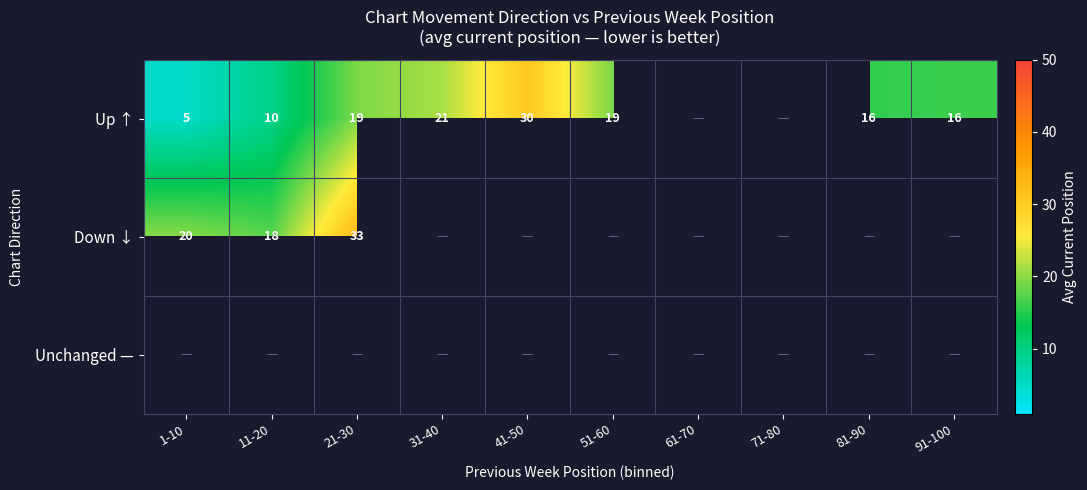

What is the minimum value shown in the chart?

5.0